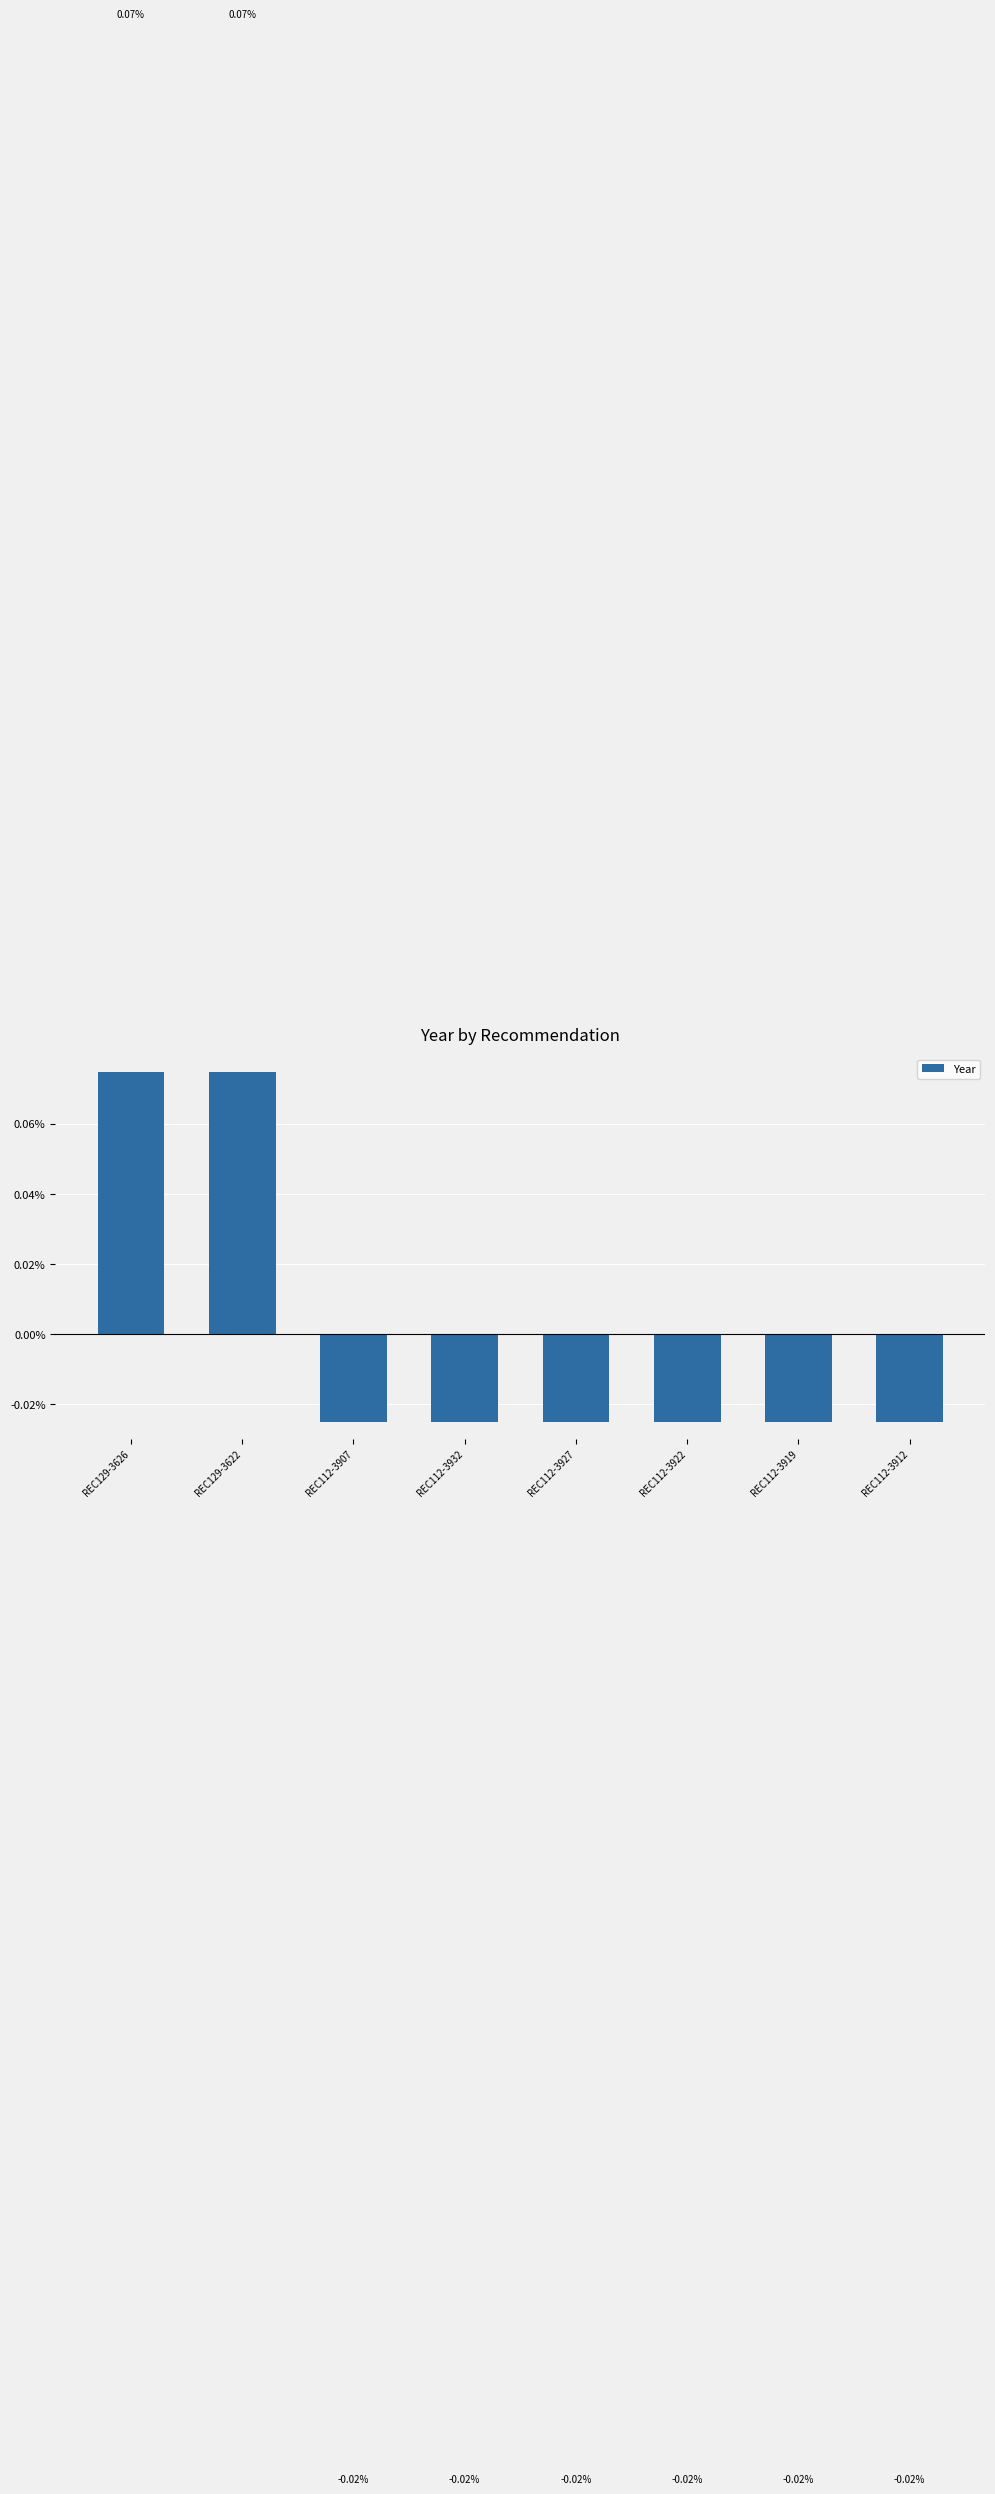

Between REC112-3907 and REC129-3626, which is larger?

REC129-3626